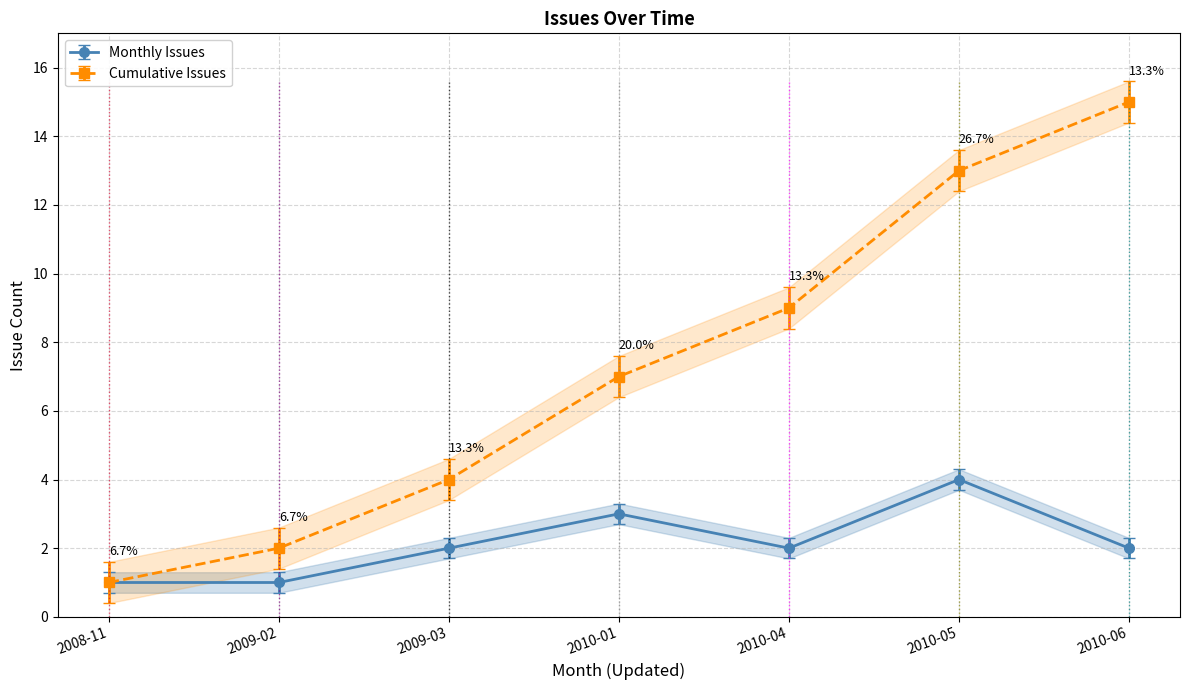

Does the chart display data point markers on the line(s)?

Yes